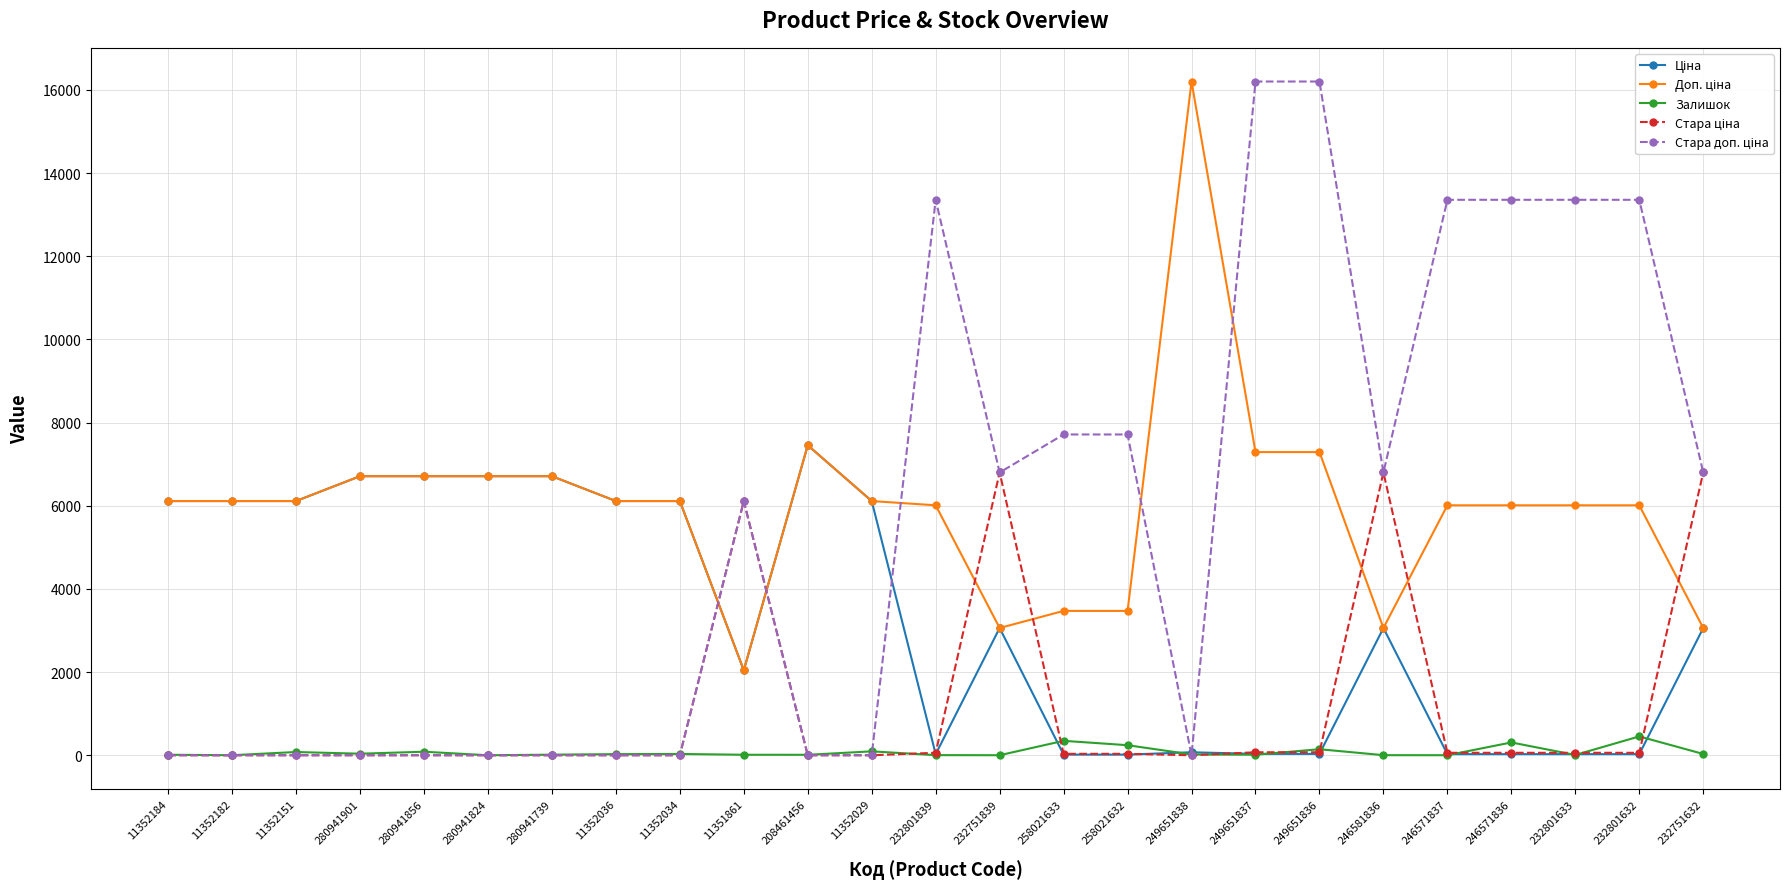

What position from the right is 280941824?

20